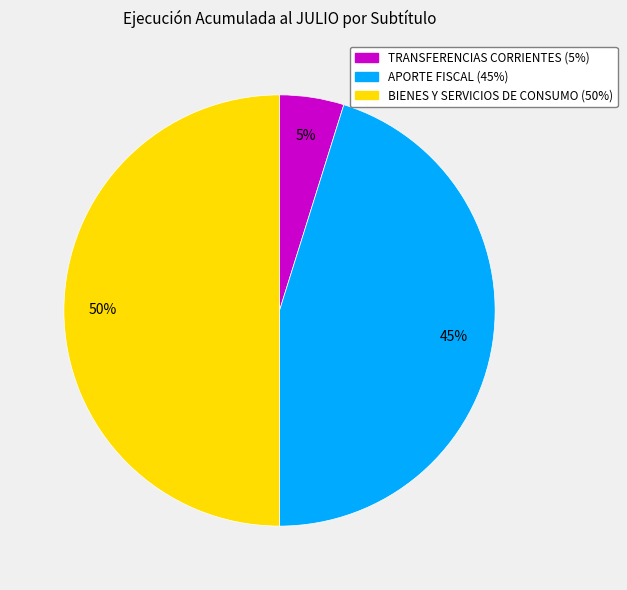

To the nearest percent, what portion does APORTE FISCAL represent?

45%